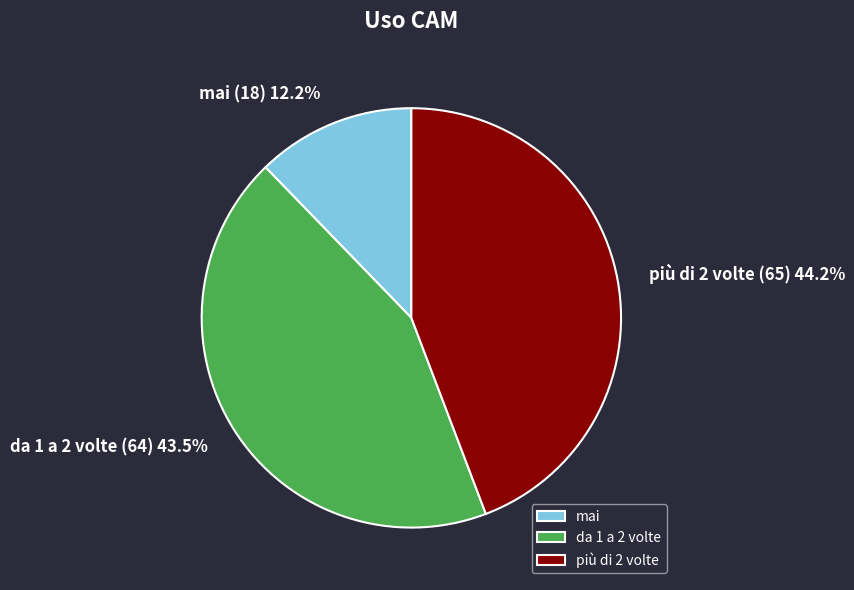

True or false: più di 2 volte accounts for 32% of the total.

False